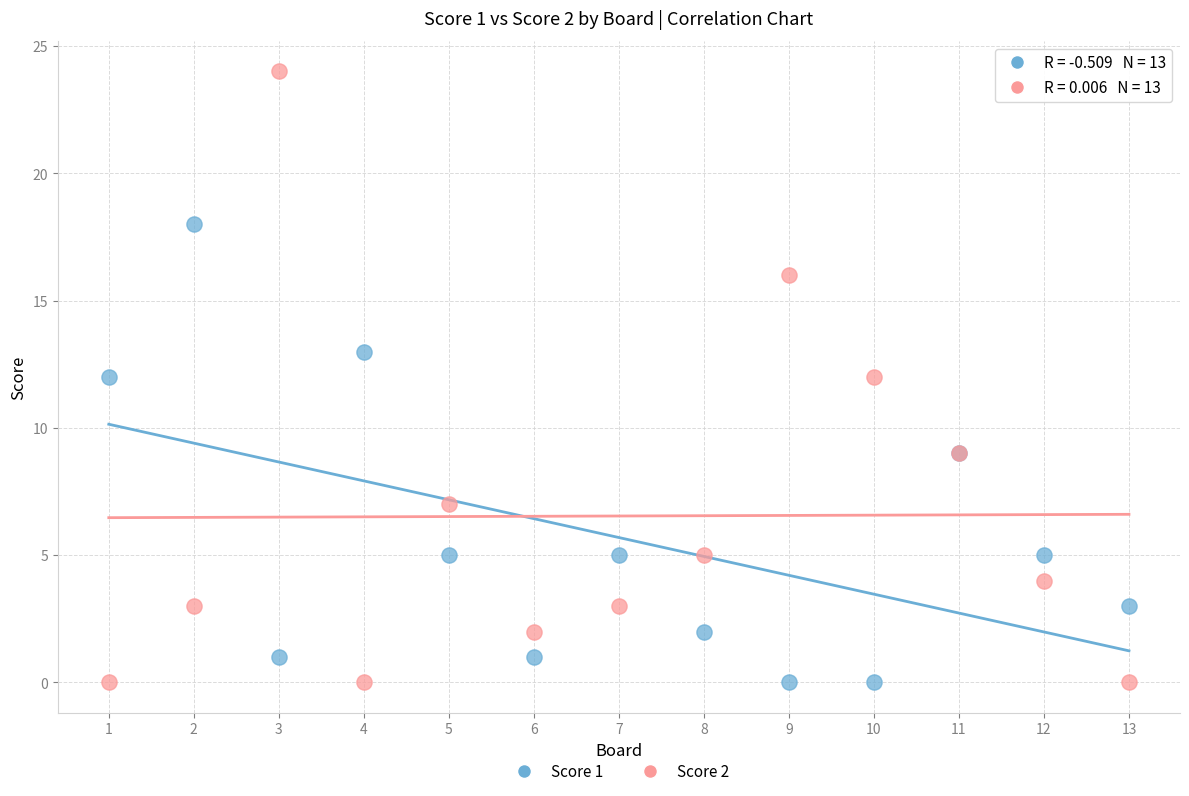

Which series has the largest Y range (max minus min)?

Score 2